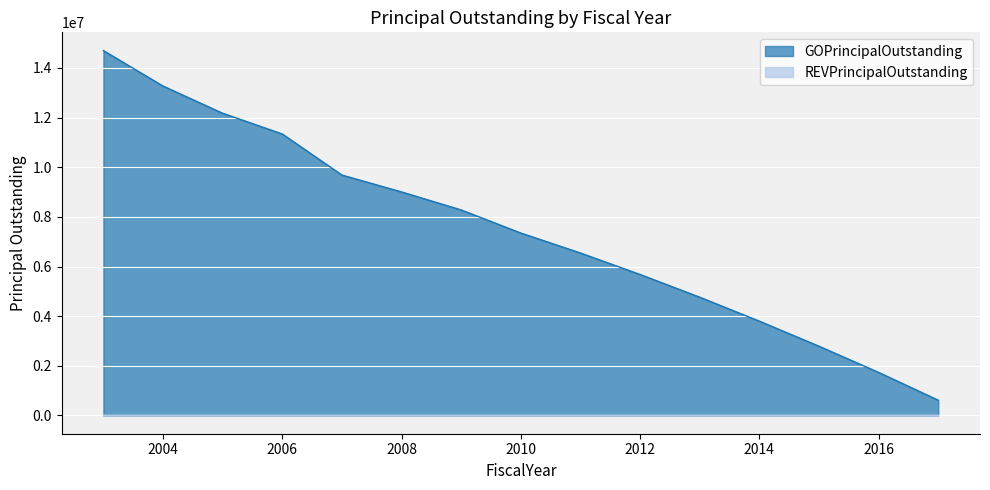

List the labels in order of value, largest first.

2003, 2004, 2005, 2006, 2007, 2008, 2009, 2010, 2011, 2012, 2013, 2014, 2015, 2016, 2017